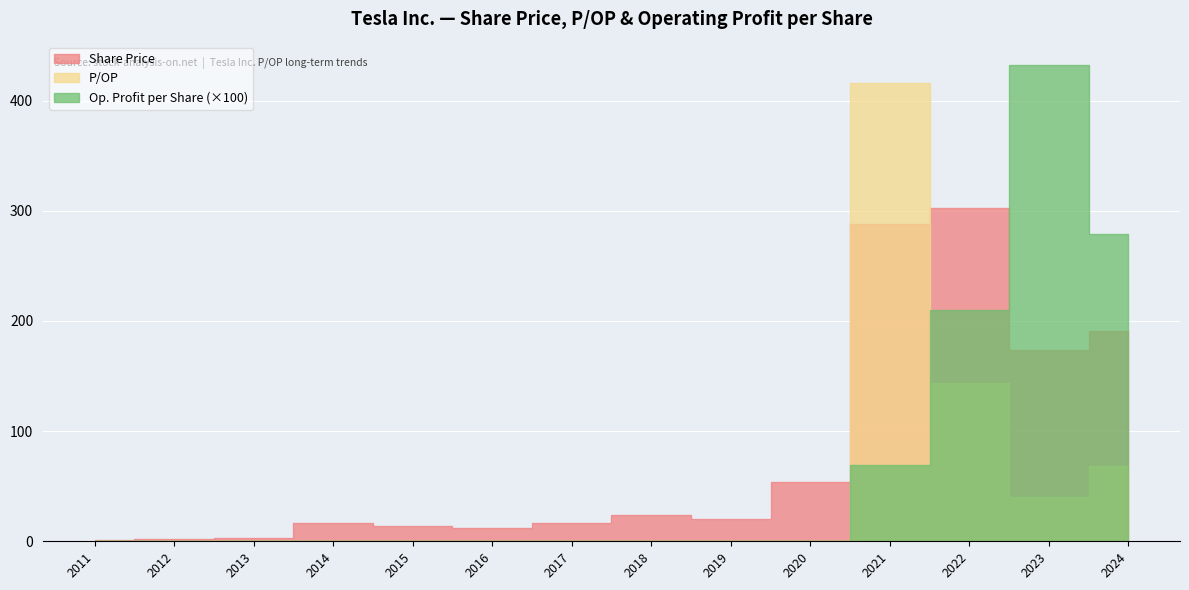

Does the chart display data point markers on the line(s)?

No